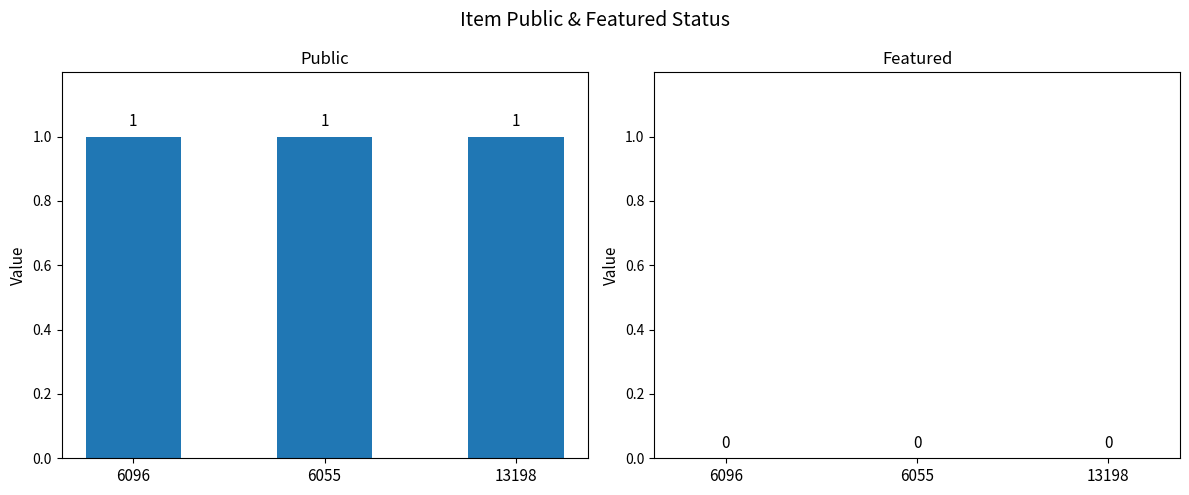

What is the label of the 2nd bar from the left?

6055